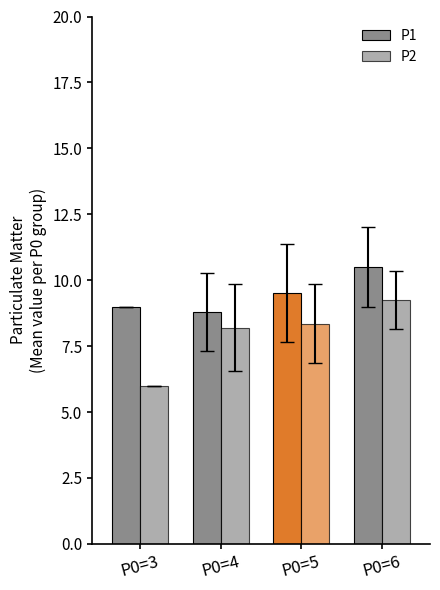

What is the value of the P2 bar at the 4th from the left?

9.2